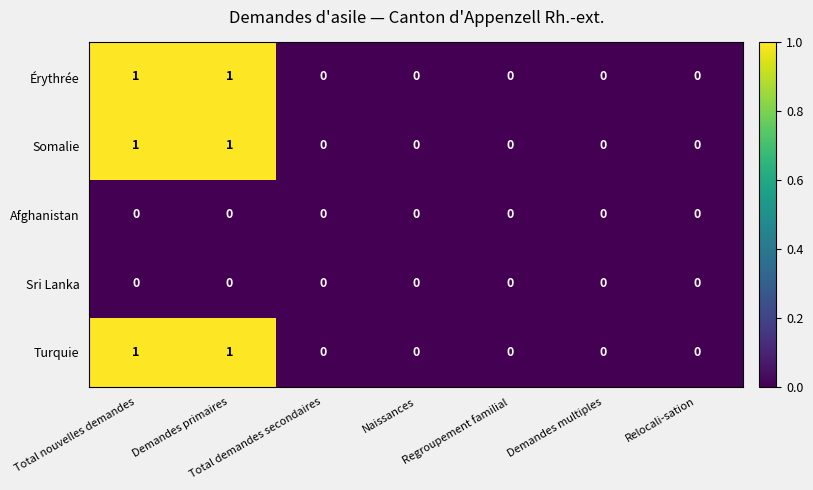

How many distinct data groups are displayed?

5